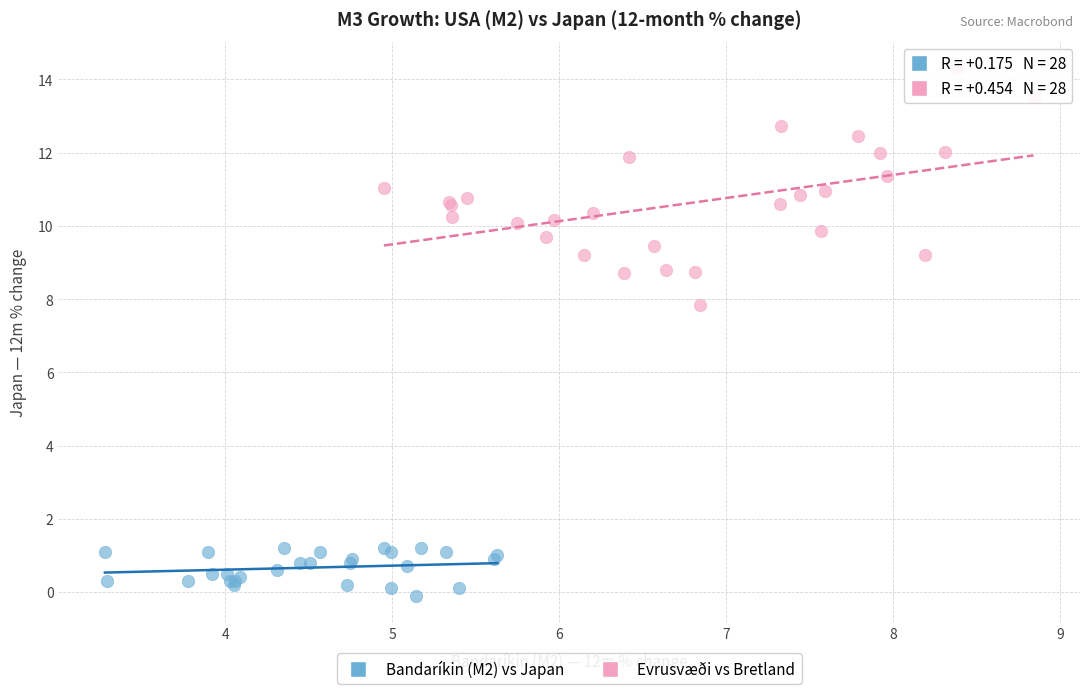

Which series contains the lowest Y value?

Bandaríkin (M2) vs Japan